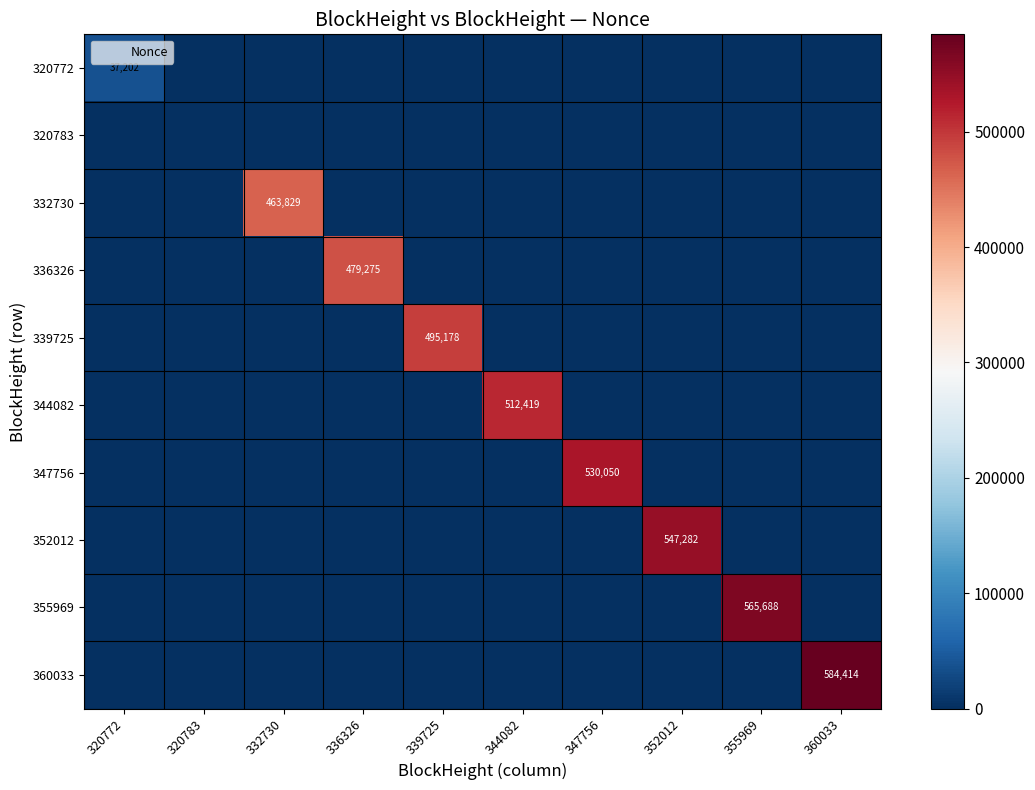

The 332730 series shows 318232 at 360033. True or false?

False